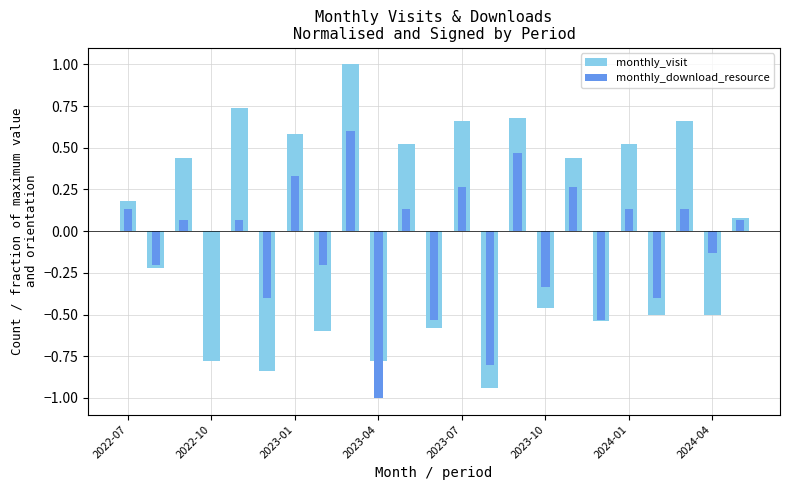

What is the sum of the monthly_download_resource values at 20 and 13?

-0.7